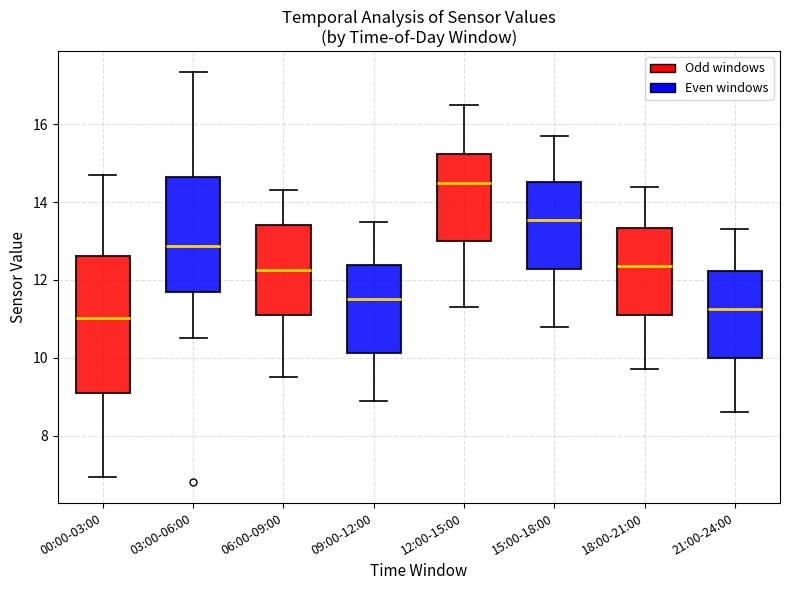

Reading left to right, transcribe this box plot: for each box, give where its median line is, the range the box spans, and where its two whiskers end, as read against the y-axis. The values are not printed on the chart, so give them approximately, as read against the axis.

00:00-03:00: median 11.0, box 9.2 to 12.6, whiskers 7.0 to 14.8
03:00-06:00: median 12.8, box 11.6 to 14.6, whiskers 10.6 to 17.4
06:00-09:00: median 12.2, box 11.2 to 13.4, whiskers 9.6 to 14.4
09:00-12:00: median 11.6, box 10.2 to 12.4, whiskers 9.0 to 13.6
12:00-15:00: median 14.6, box 13.0 to 15.2, whiskers 11.4 to 16.6
15:00-18:00: median 13.6, box 12.2 to 14.6, whiskers 10.8 to 15.8
18:00-21:00: median 12.4, box 11.2 to 13.4, whiskers 9.8 to 14.4
21:00-24:00: median 11.2, box 10.0 to 12.2, whiskers 8.6 to 13.4